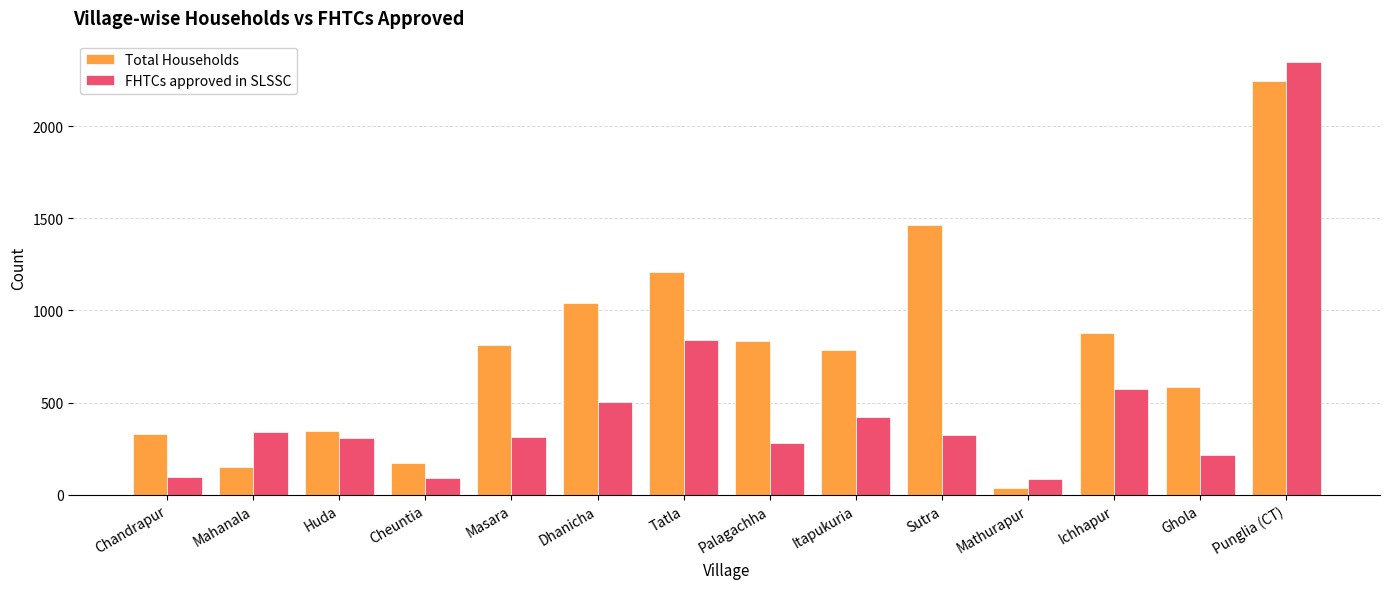

What is the value of the FHTCs approved in SLSSC bar at the 2nd from the left?

341